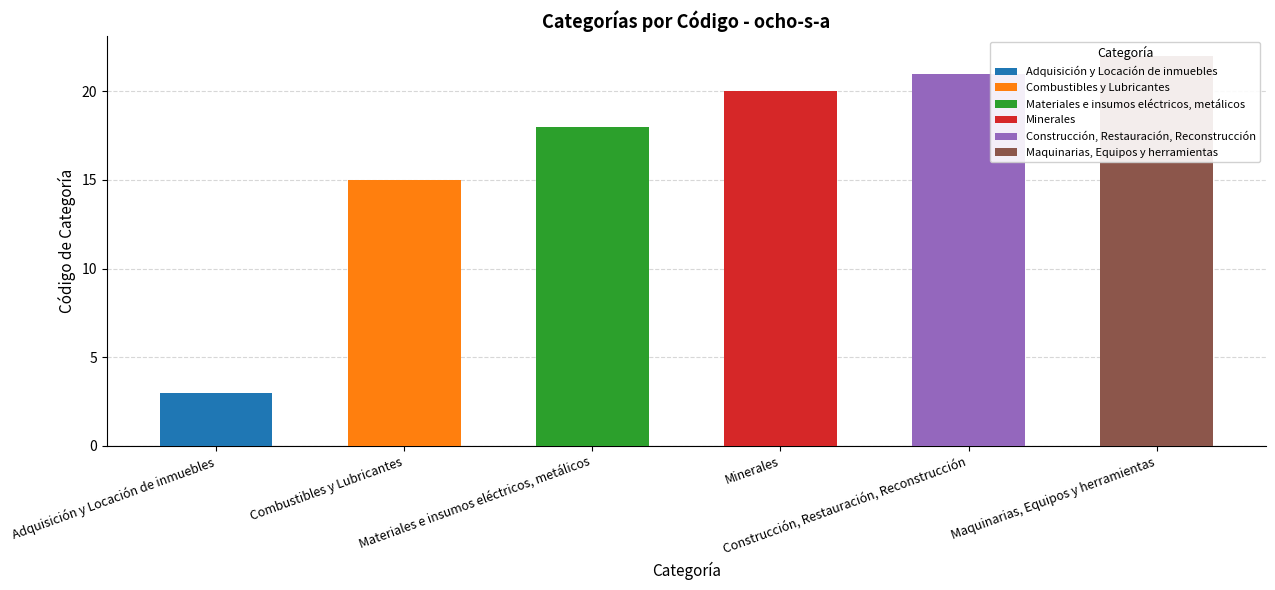

What is the label of the 6th bar from the right?

Adquisición y Locación de inmuebles